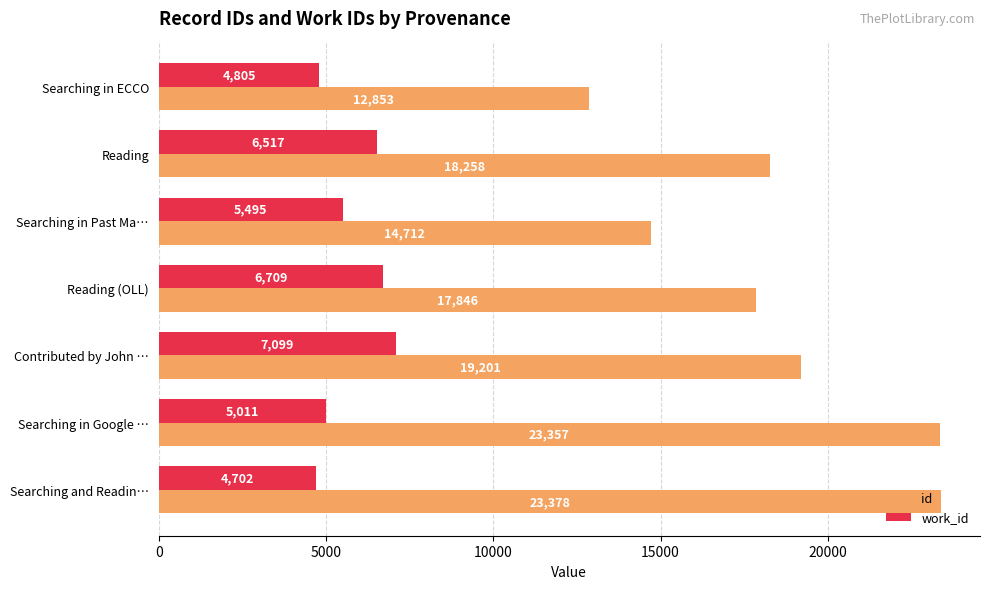

Is the value of id at Searching in ECCO greater than the value of work_id at Searching and Readin…?

Yes